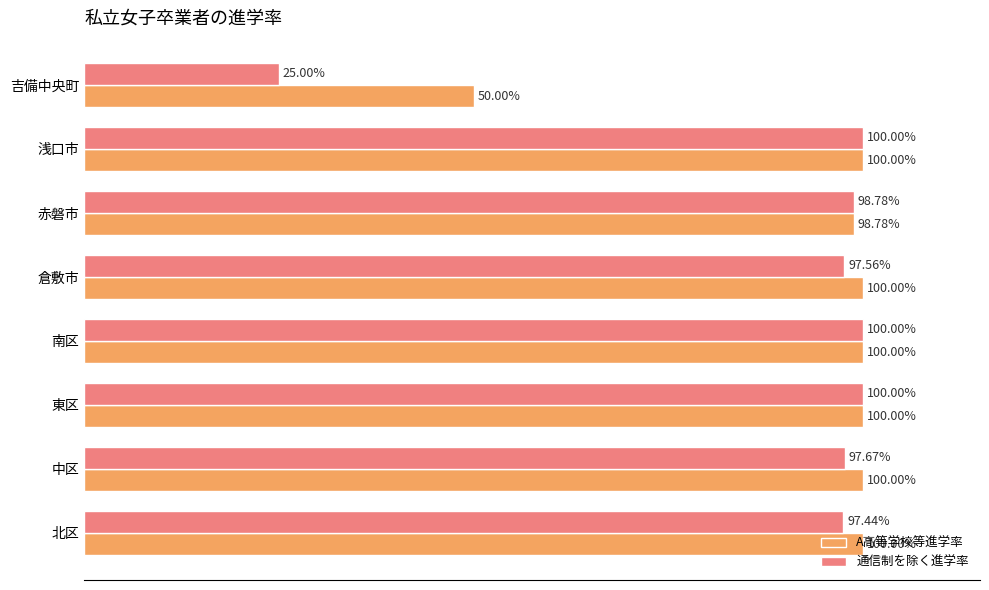

Is the value of 通信制を除く進学率 at 中区 greater than the value of A高等学校等進学率 at 南区?

No